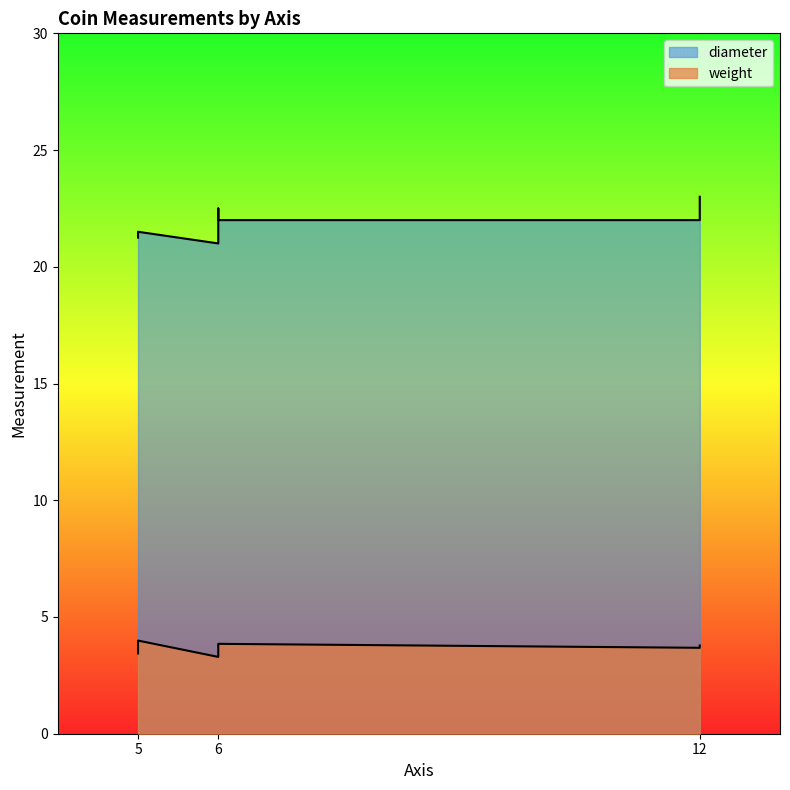

What is the sum of all diameter values?

174.5